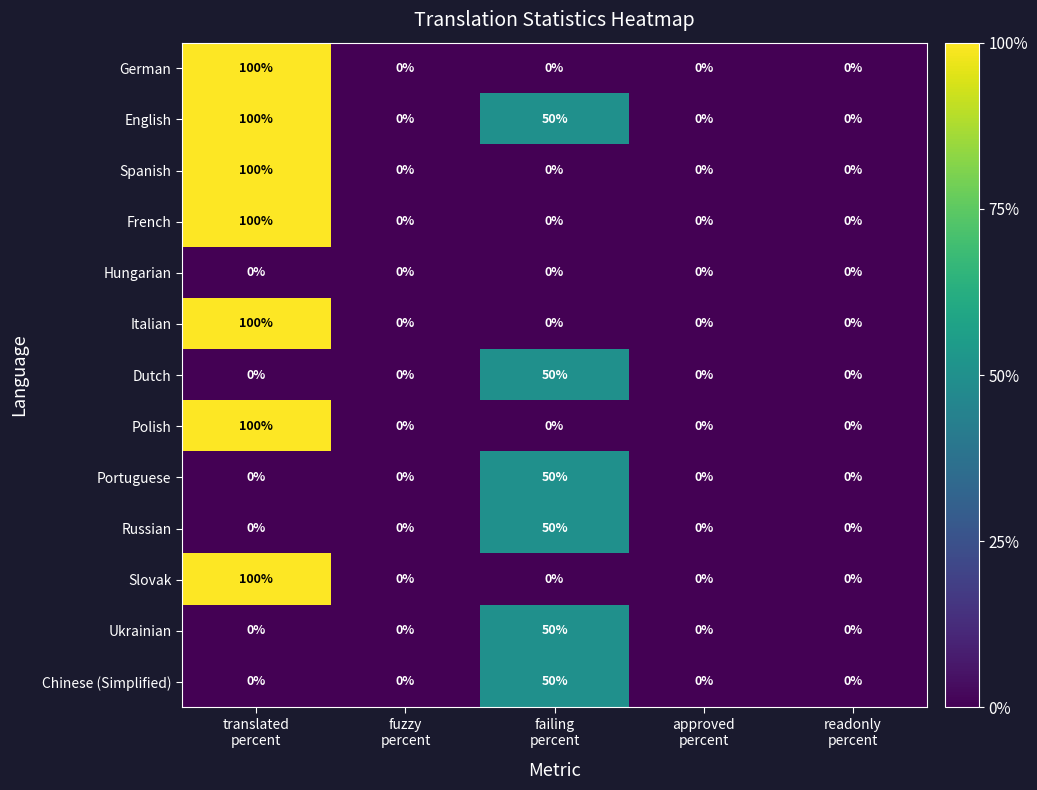

What is the difference between the maximum and minimum values in the Russian series?

50